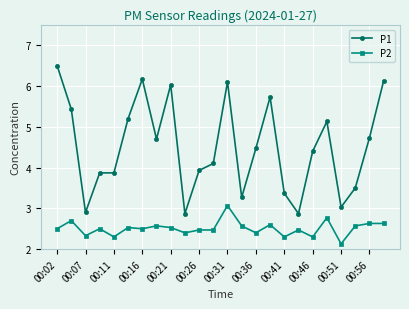

Which series has the widest spread of values?

P1